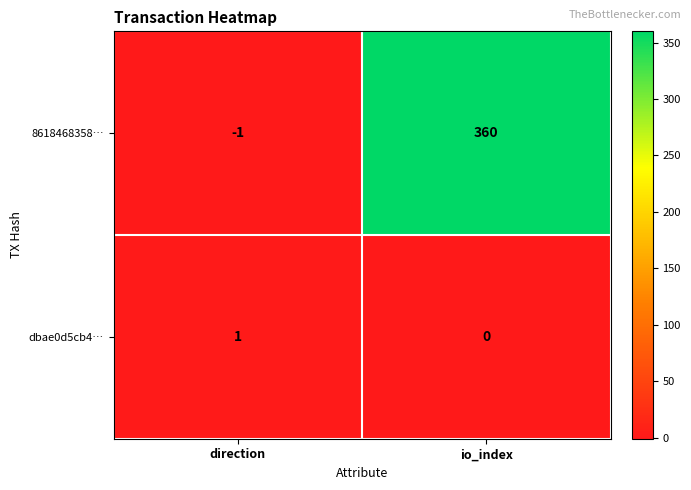

How many categories are shown in the chart?

2